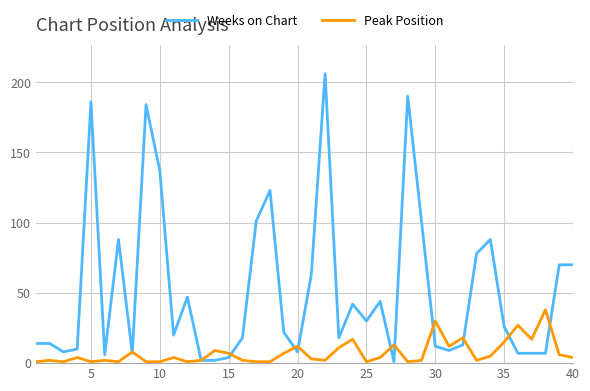

Is this an area chart (filled region under the line)?

No